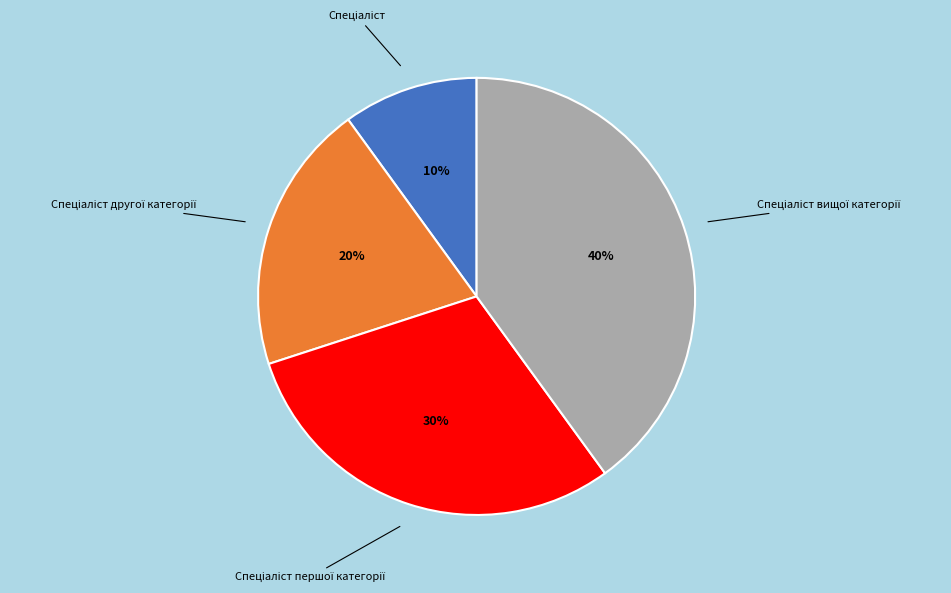

Is there any slice that represents more than half of the pie?

No